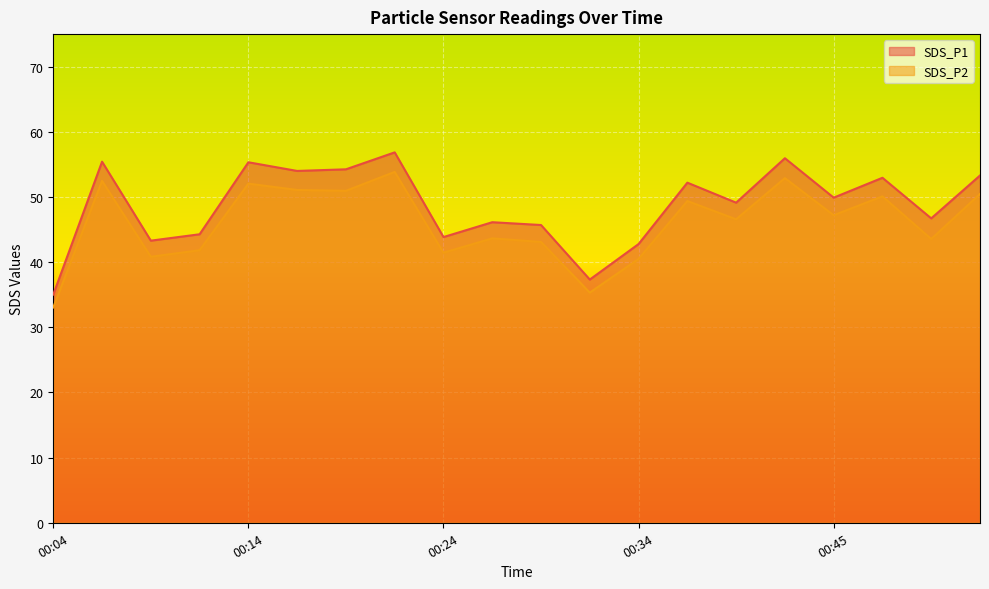

What is the sum of all SDS_P1 values?

974.4